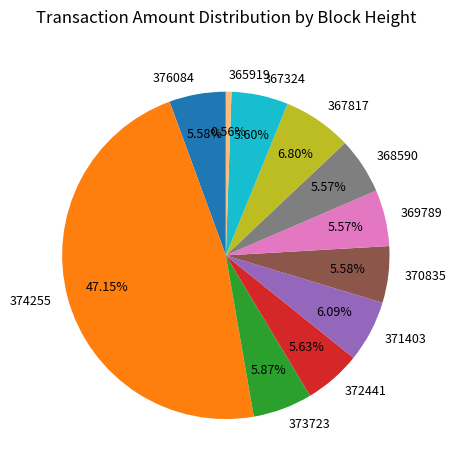

What percentage is the 365919 slice, to the nearest percent?

1%